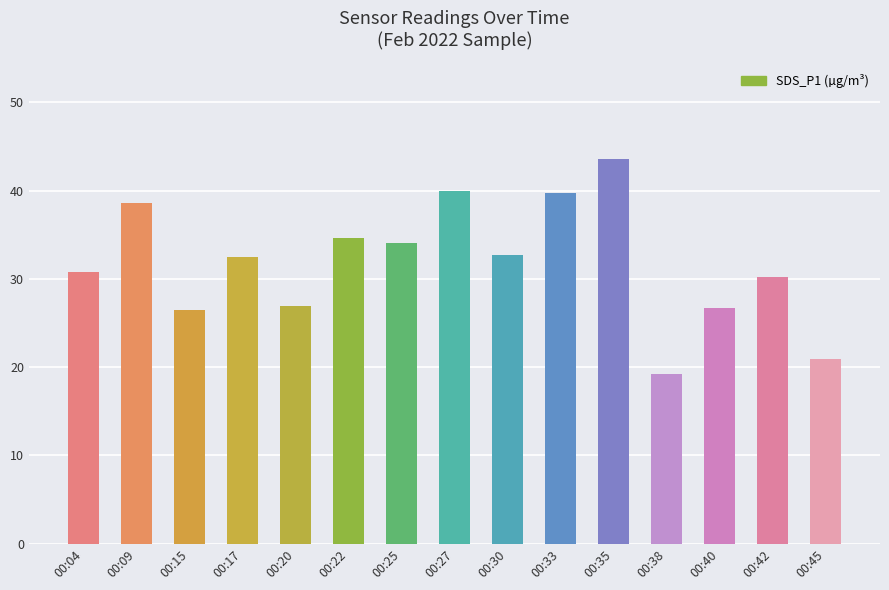

Which category has the lowest value across all series?

00:38